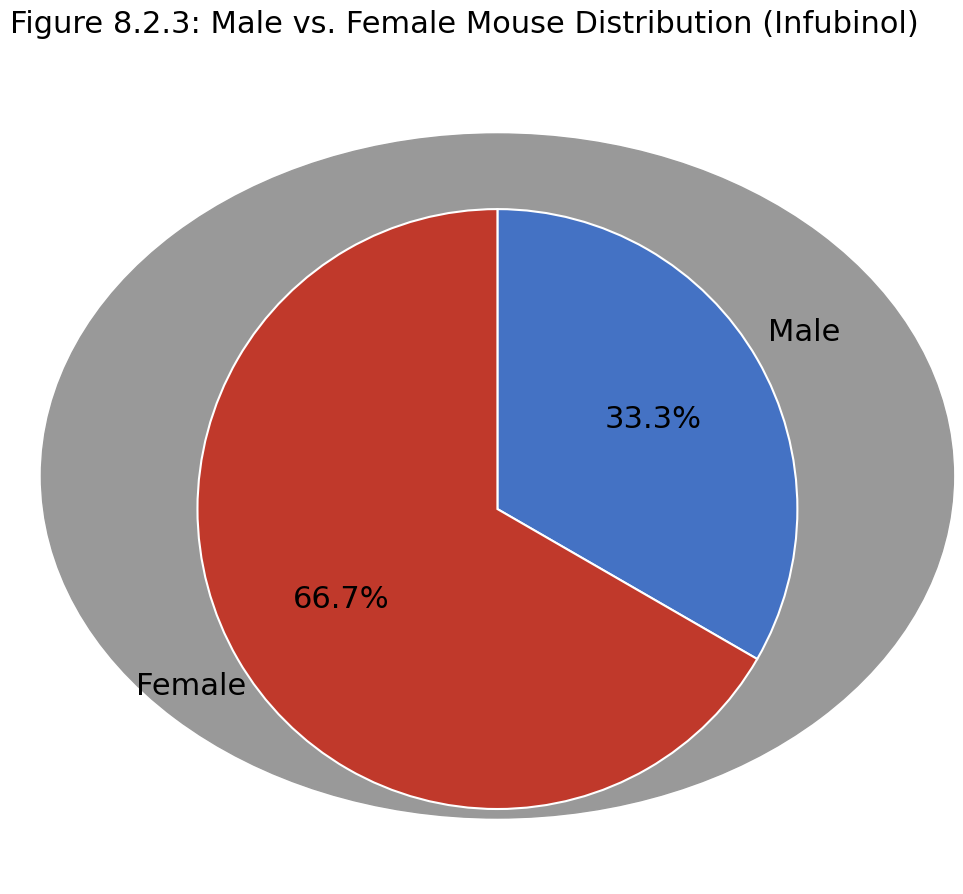

Combined, do Female and Male account for over 50%?

Yes